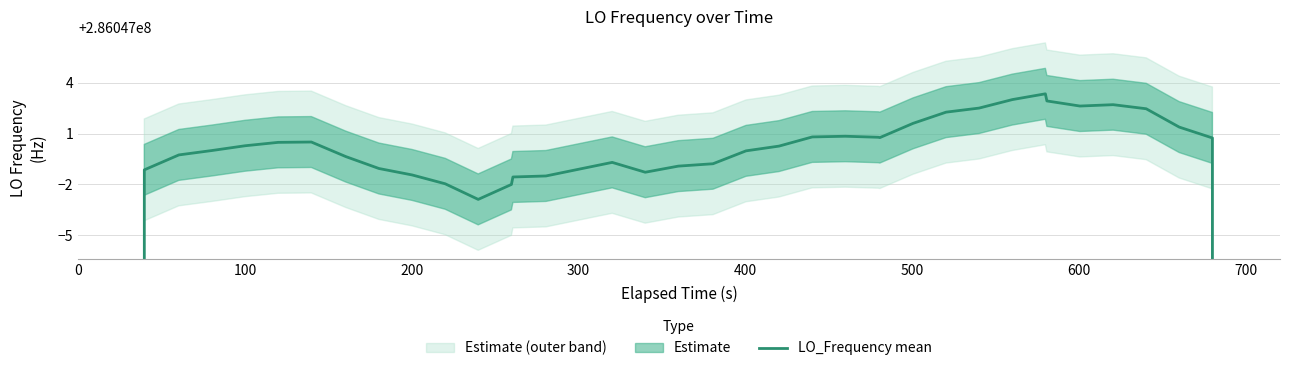

How many interior local valleys (lower than both neighbors) does the data have?

4